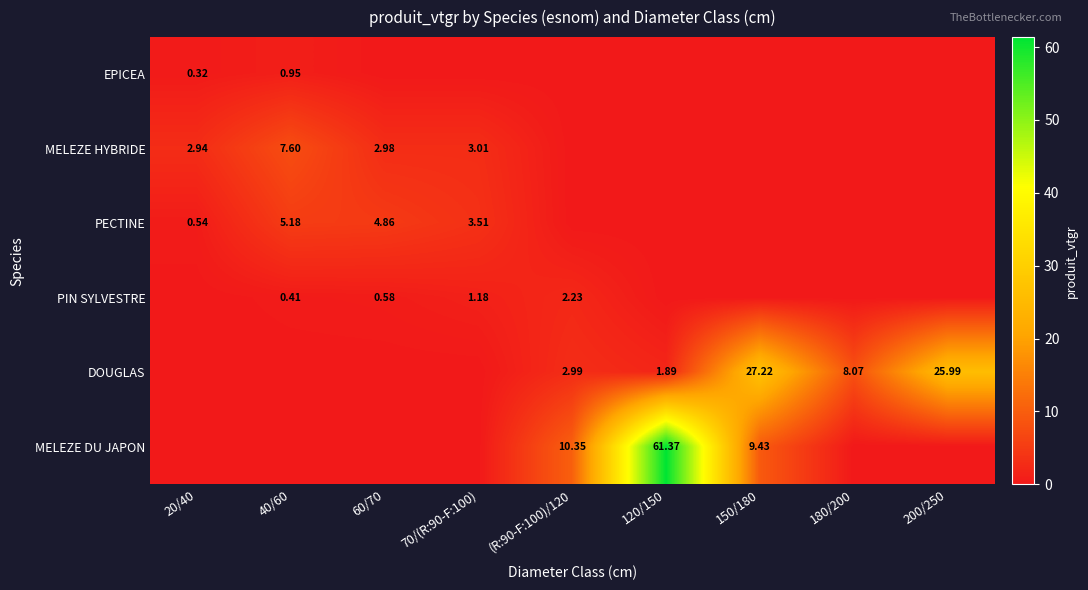

True or false: MELEZE DU JAPON has a value of 41.7 at 180/200.

False